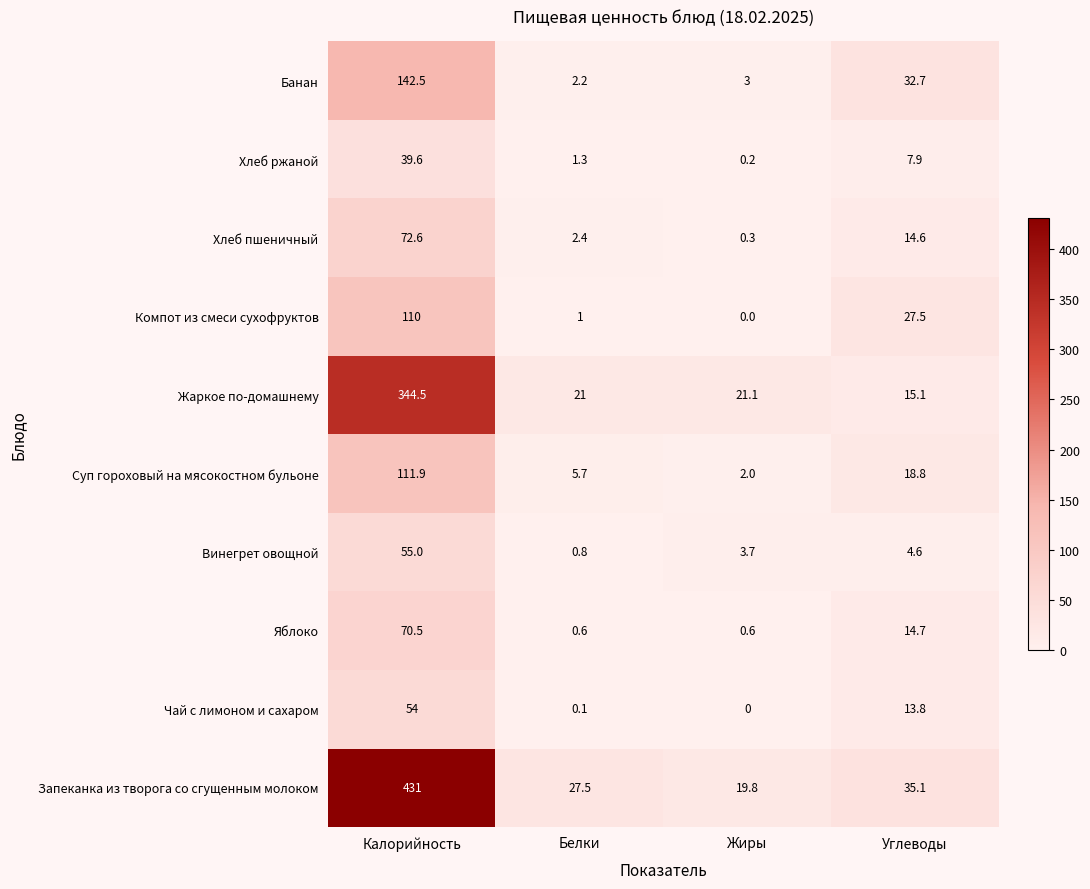

What is the total value across all series at Белки?

62.6